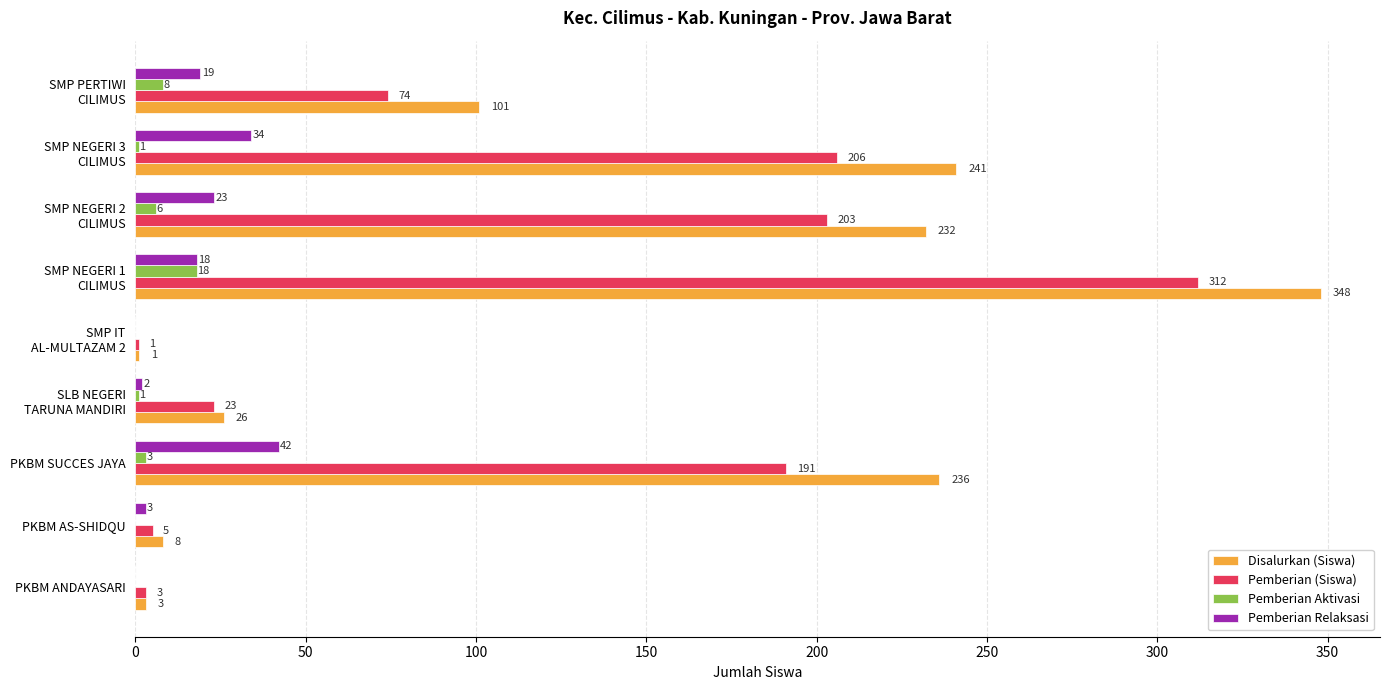

What is the greatest value displayed?

348